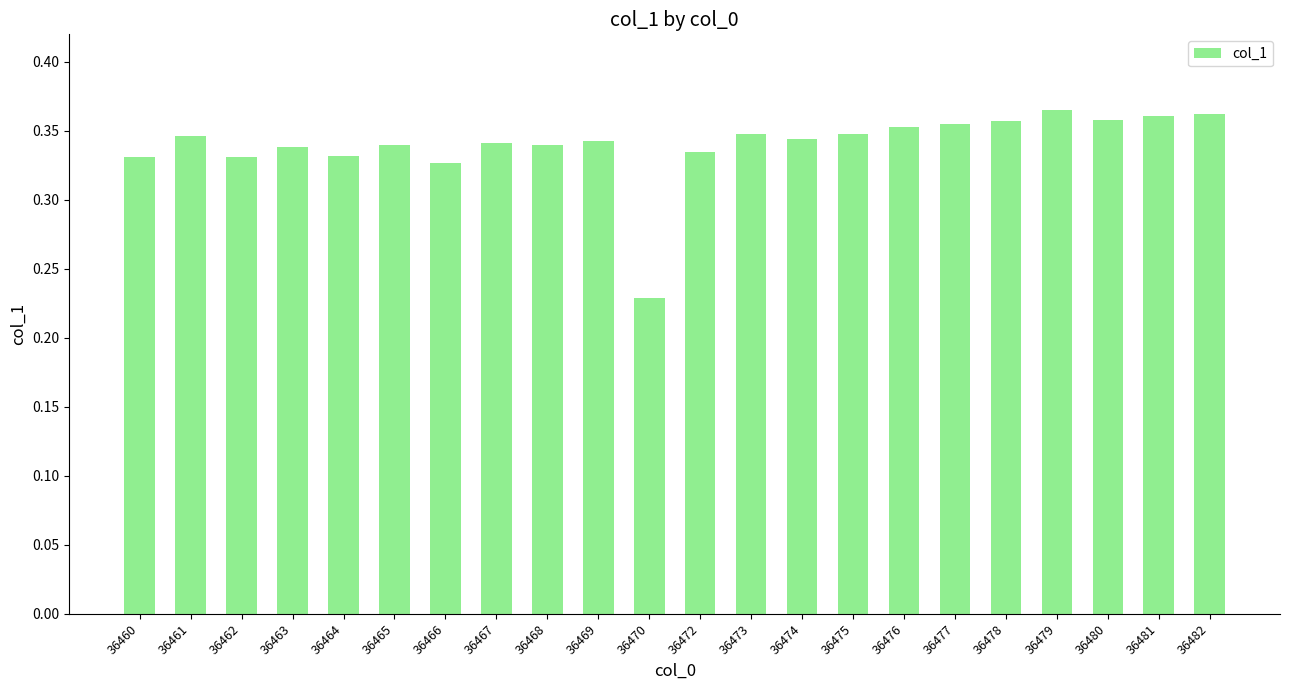

How many values are between 0 and 1?

22